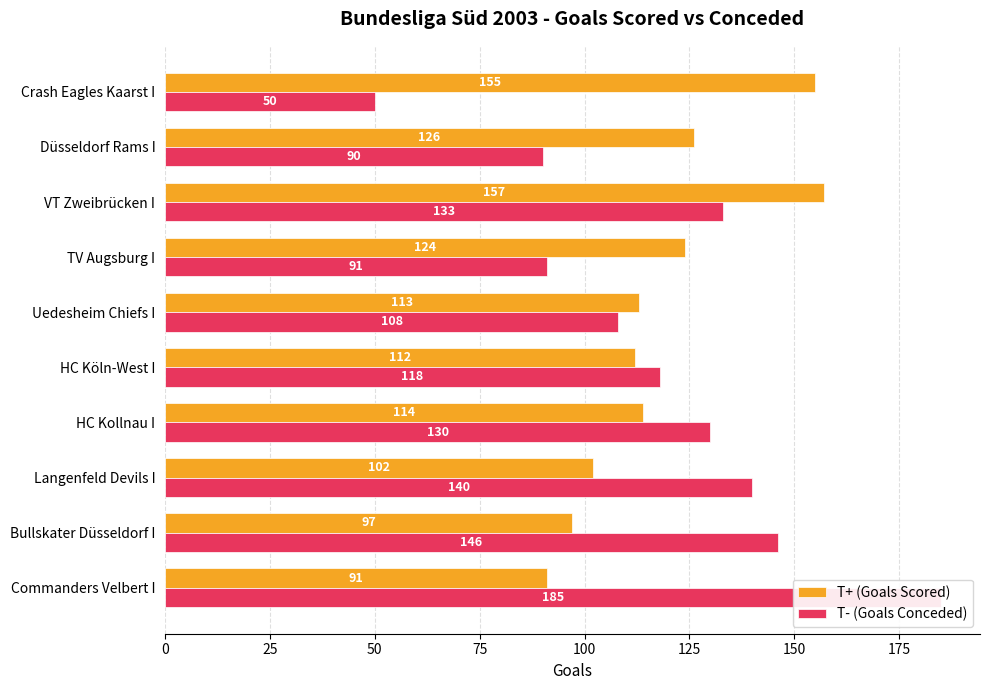

At TV Augsburg I, list the series in order from smallest to largest.

T- (Goals Conceded), T+ (Goals Scored)